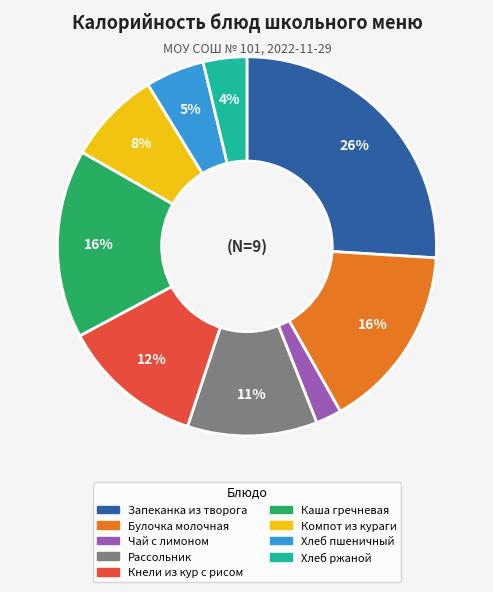

Is there a majority slice in this chart?

No